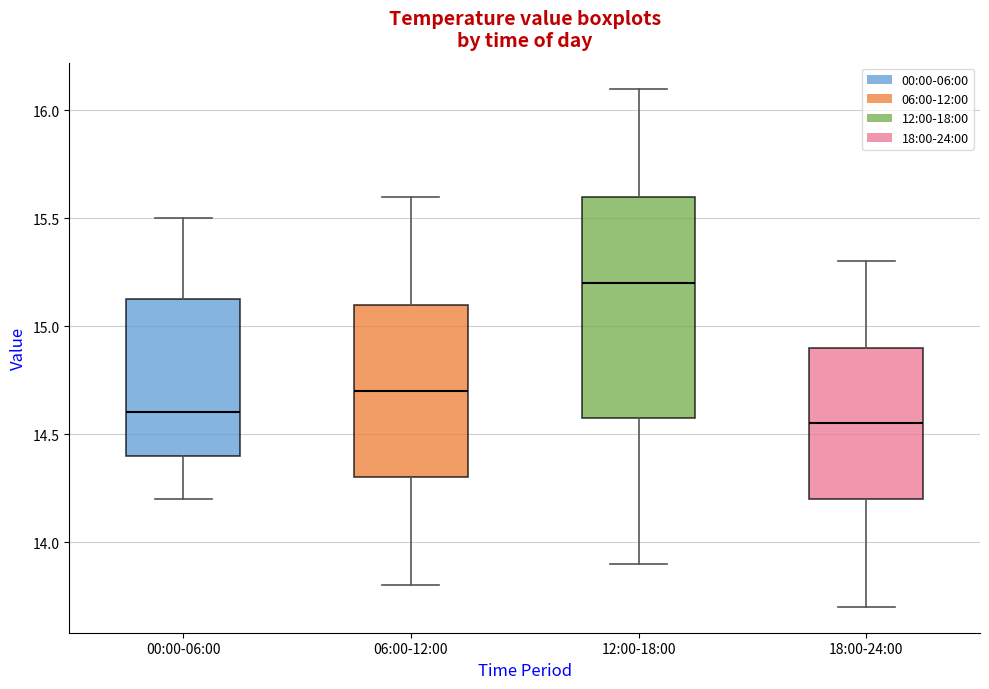

Reading left to right, read every box against the y-axis: the position of its median line, the range the box covers, and the ends of its whiskers. The values are not printed on the chart, so give them approximately, as read against the axis.

00:00-06:00: median 14.60, box 14.40 to 15.15, whiskers 14.20 to 15.50
06:00-12:00: median 14.70, box 14.30 to 15.10, whiskers 13.80 to 15.60
12:00-18:00: median 15.20, box 14.60 to 15.60, whiskers 13.90 to 16.10
18:00-24:00: median 14.55, box 14.20 to 14.90, whiskers 13.70 to 15.30